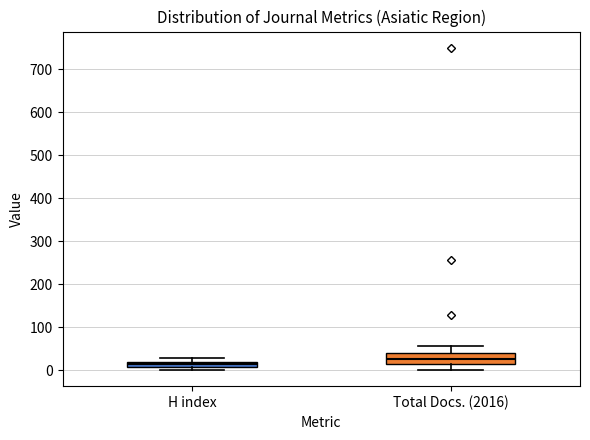

Which box's median line is the lowest?

H index